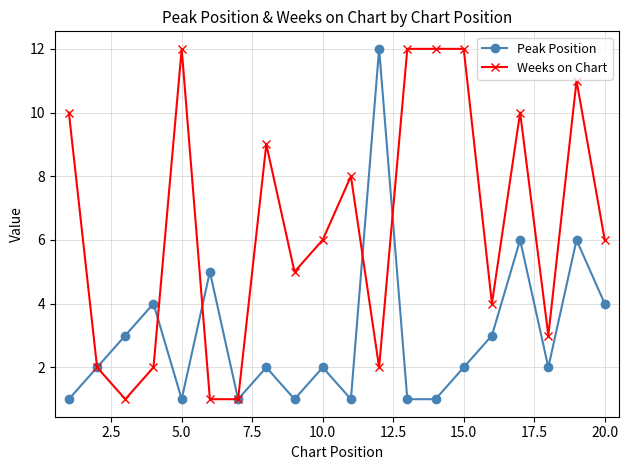

True or false: Peak Position and Weeks on Chart intersect in this chart.

True